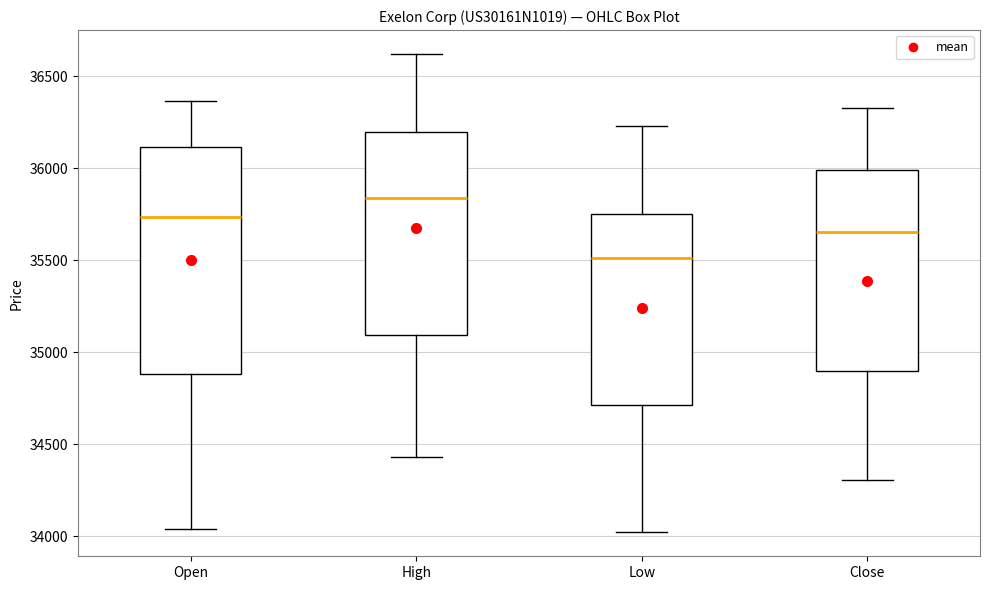

Reading left to right, transcribe this box plot: for each box, give where its median line is, the range the box spans, and where its two whiskers end, as read against the y-axis. The values are not printed on the chart, so give them approximately, as read against the axis.

Open: median 35750, box 34900 to 36100, whiskers 34050 to 36350
High: median 35850, box 35100 to 36200, whiskers 34450 to 36600
Low: median 35500, box 34700 to 35750, whiskers 34000 to 36250
Close: median 35650, box 34900 to 36000, whiskers 34300 to 36350